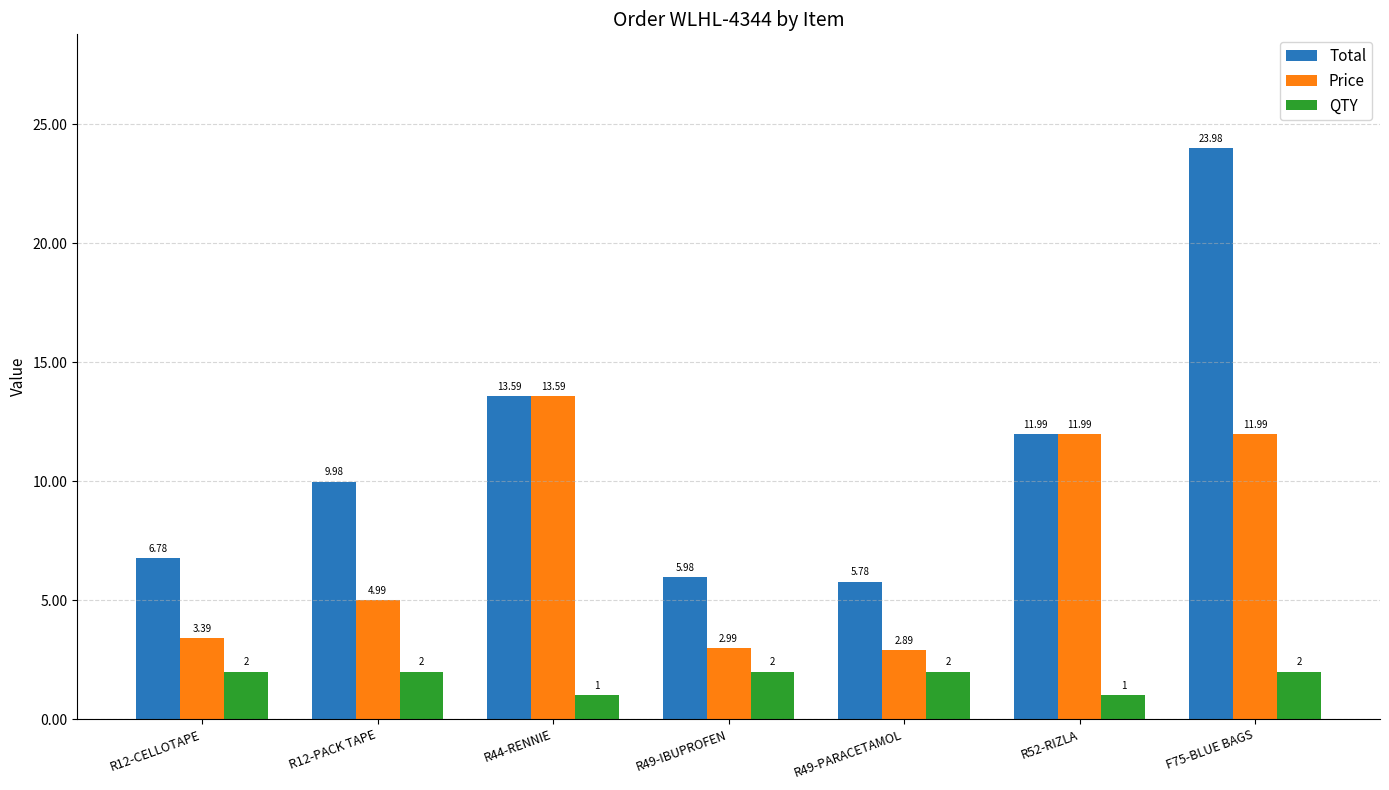

Reading left to right, list all the values displayed in this chart.

Total: 6.8	10.0	13.6	6.0	5.8	12.0	24.0
Price: 3.4	5.0	13.6	3.0	2.9	12.0	12.0
QTY: 2.0	2.0	1.0	2.0	2.0	1.0	2.0